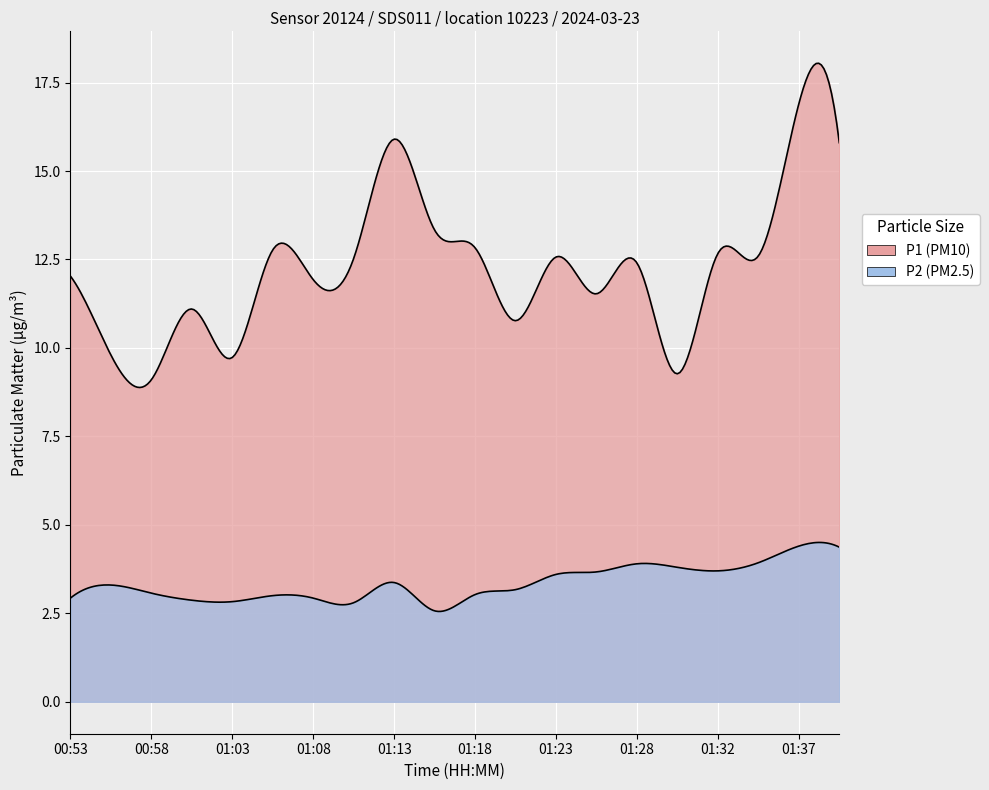

Which category has the lowest value in the P1 series?

00:58